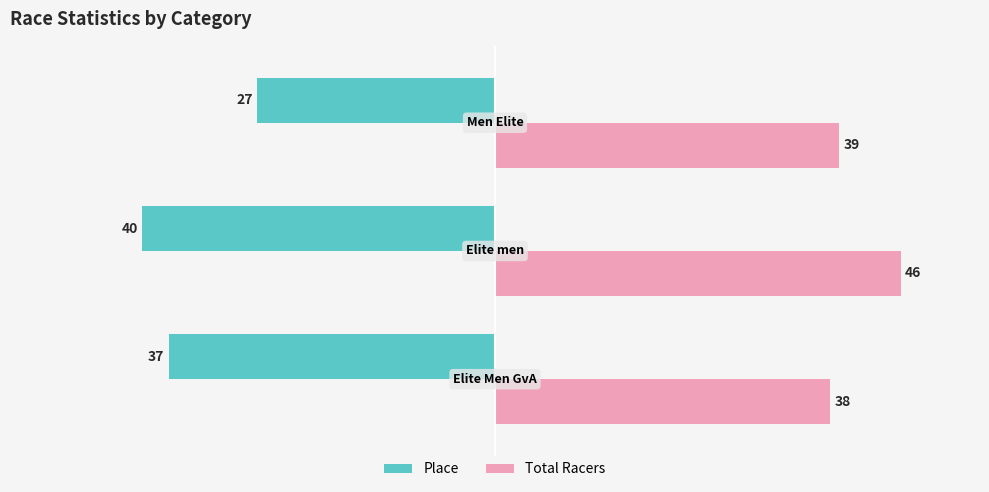

Which series has the largest total across all categories?

Total Racers